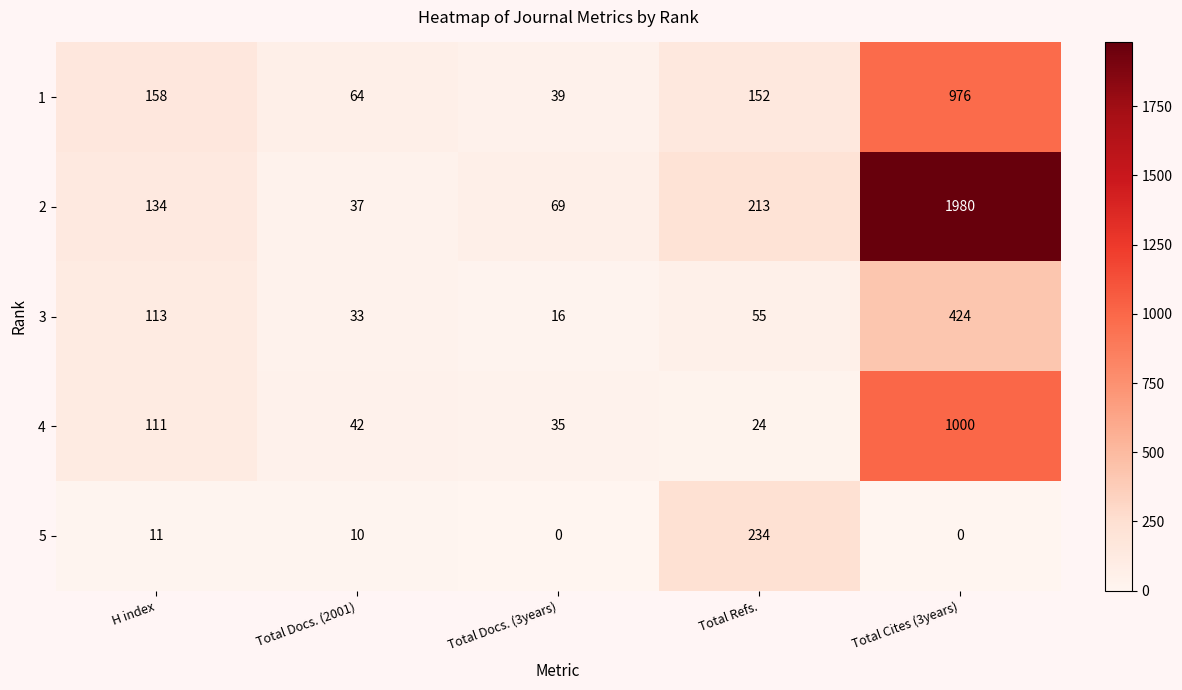

At which category does the chart reach its peak across all series?

Total Cites (3years)